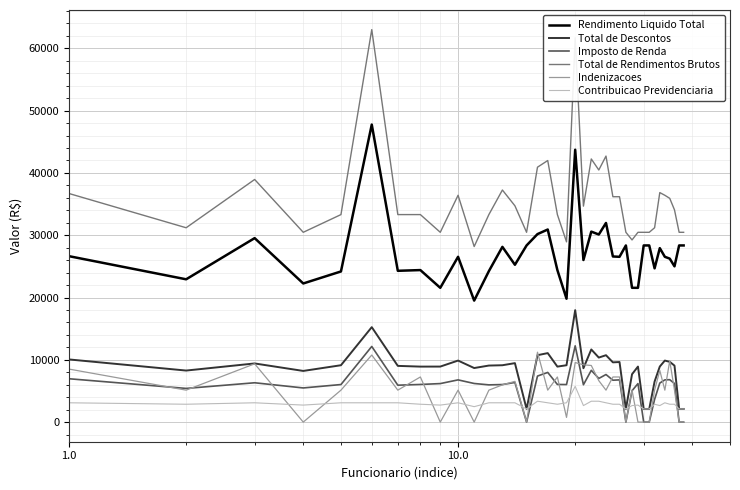

What is the sum of all Rendimento Liquido Total values?

1031790.9